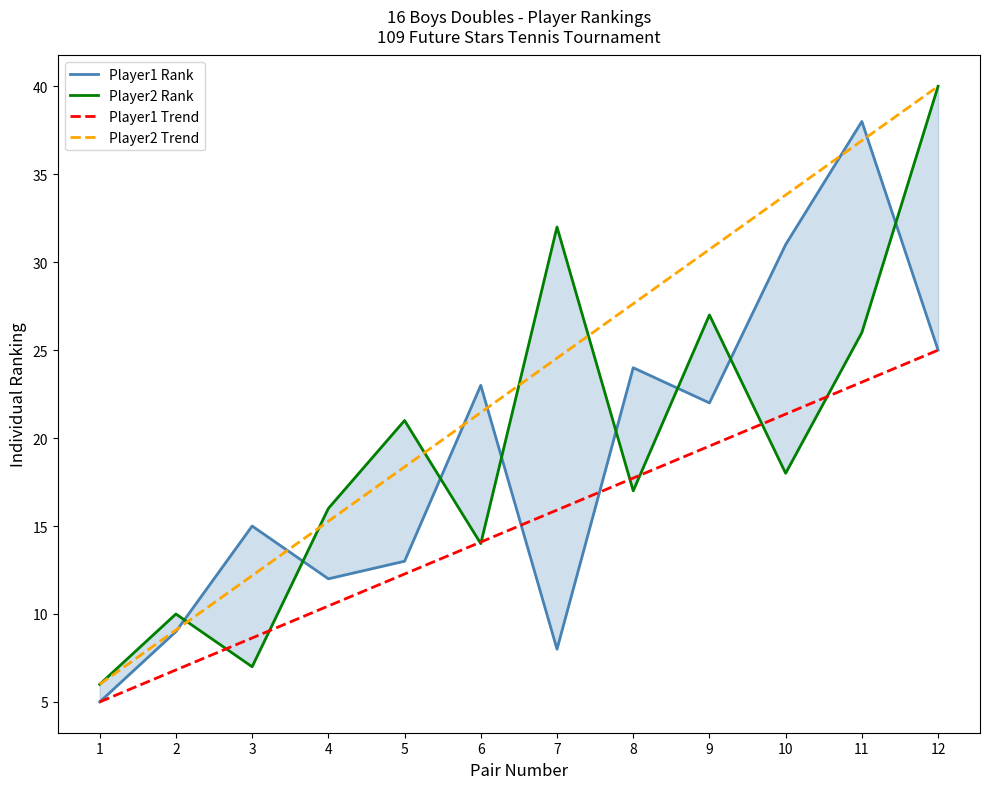

What is the difference between the Player1 Trend values at 11 and 7?

7.3